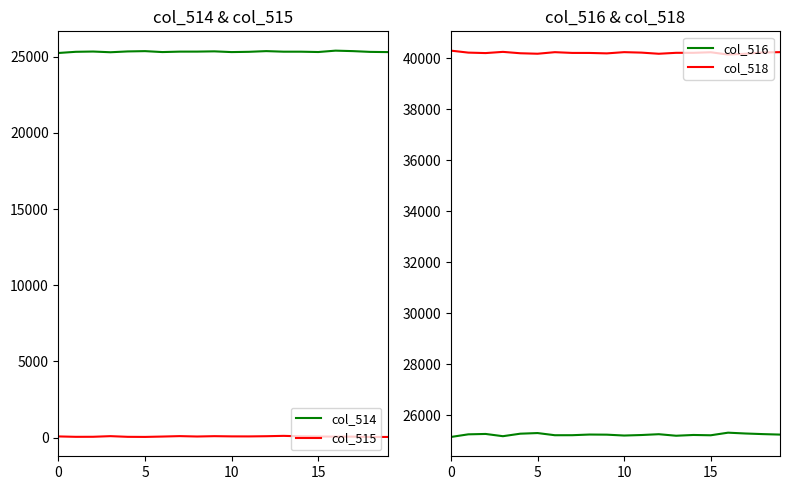

What is the difference between the maximum and minimum values in the col_516 series?

168